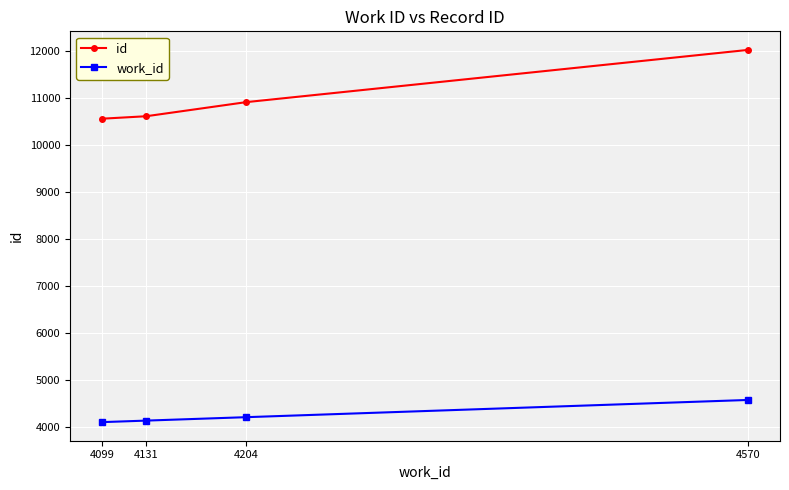

What are all the series names shown in the legend?

id, work_id